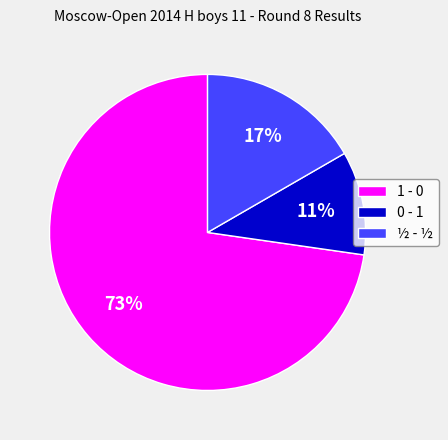

Is the sum of ½ - ½ and 0 - 1 greater than half?

No